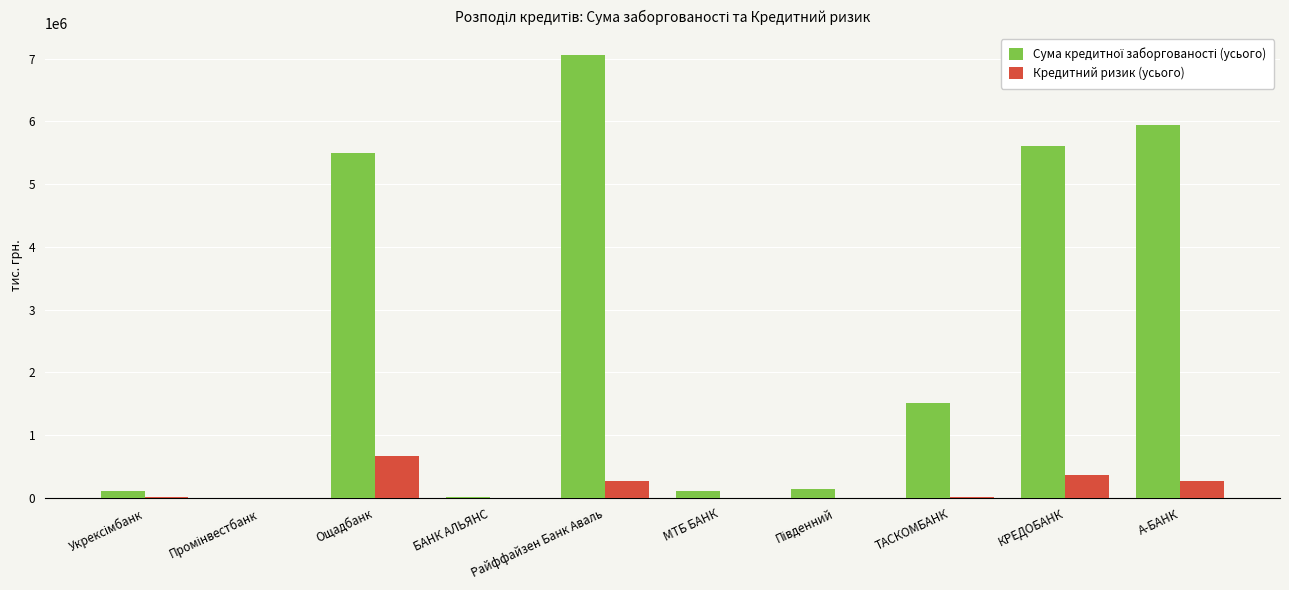

What is the highest value of the Кредитний ризик (усього) series?

671210.8